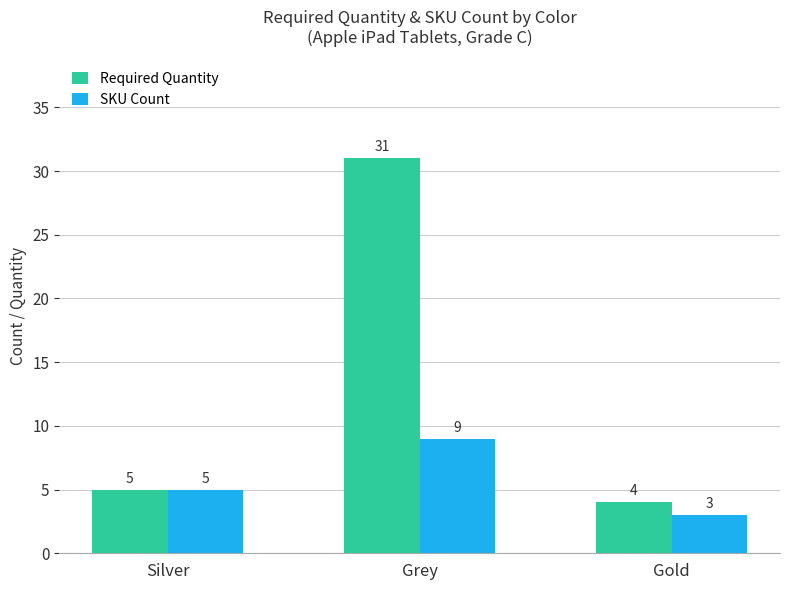

How many groups of bars are there?

3